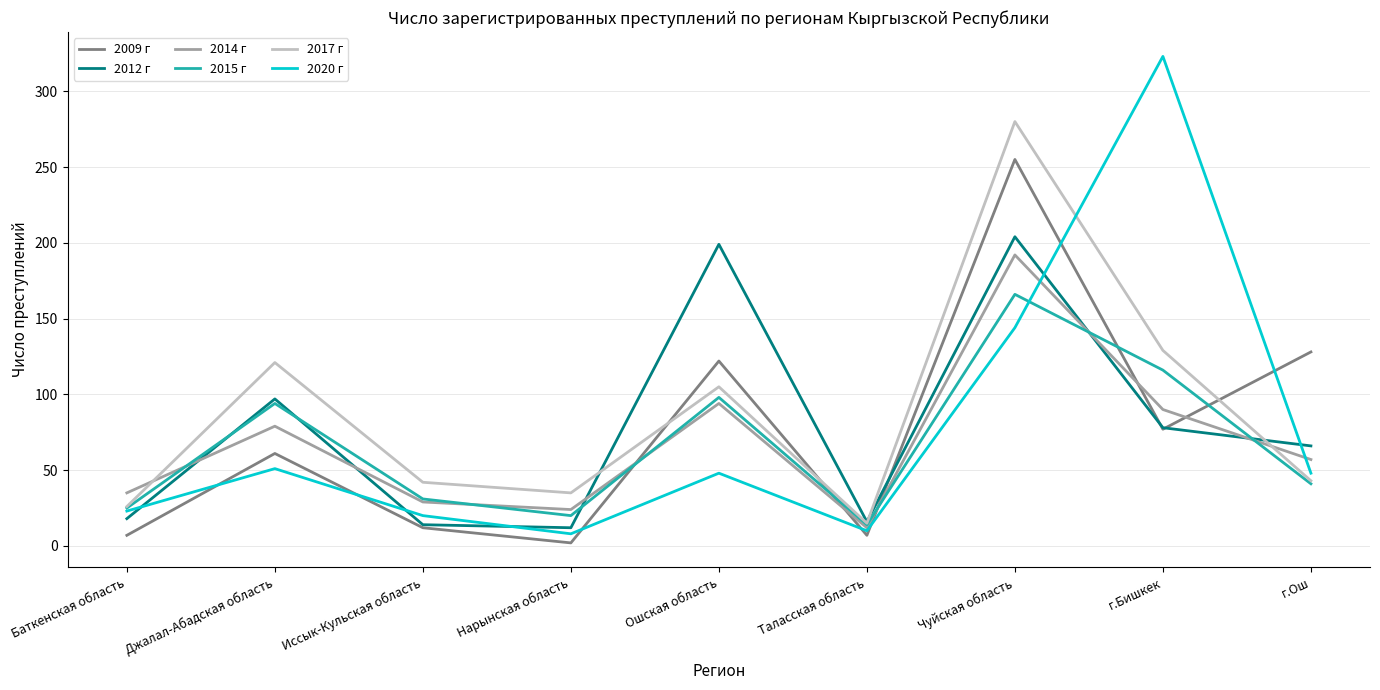

Where is the first local minimum for 2015 г?

Нарынская область